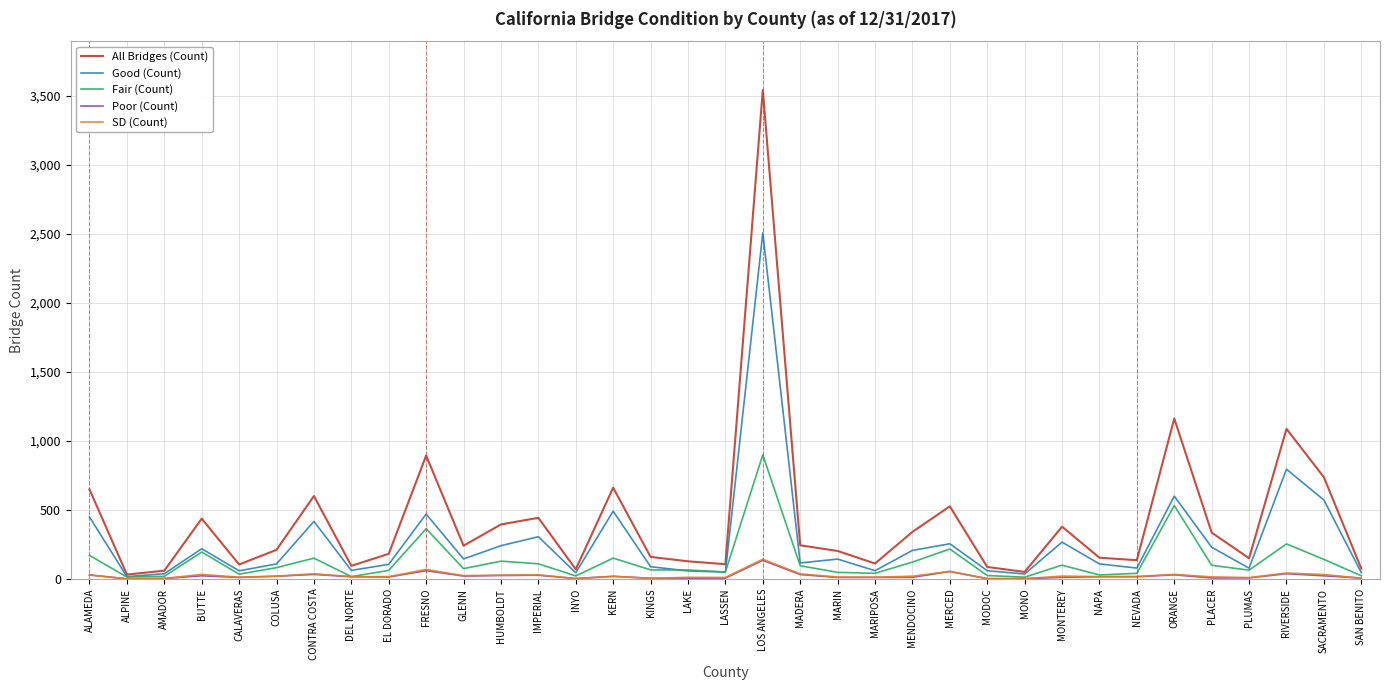

At which category is the sum across all series the highest?

LOS ANGELES